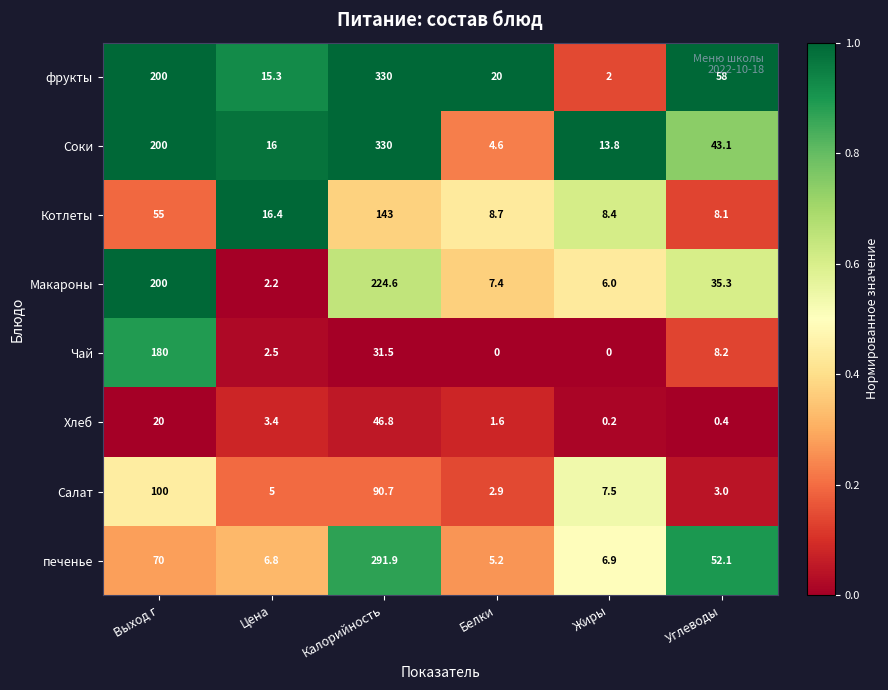

Between Калорийность and Жиры, which series saw the biggest shift?

фрукты